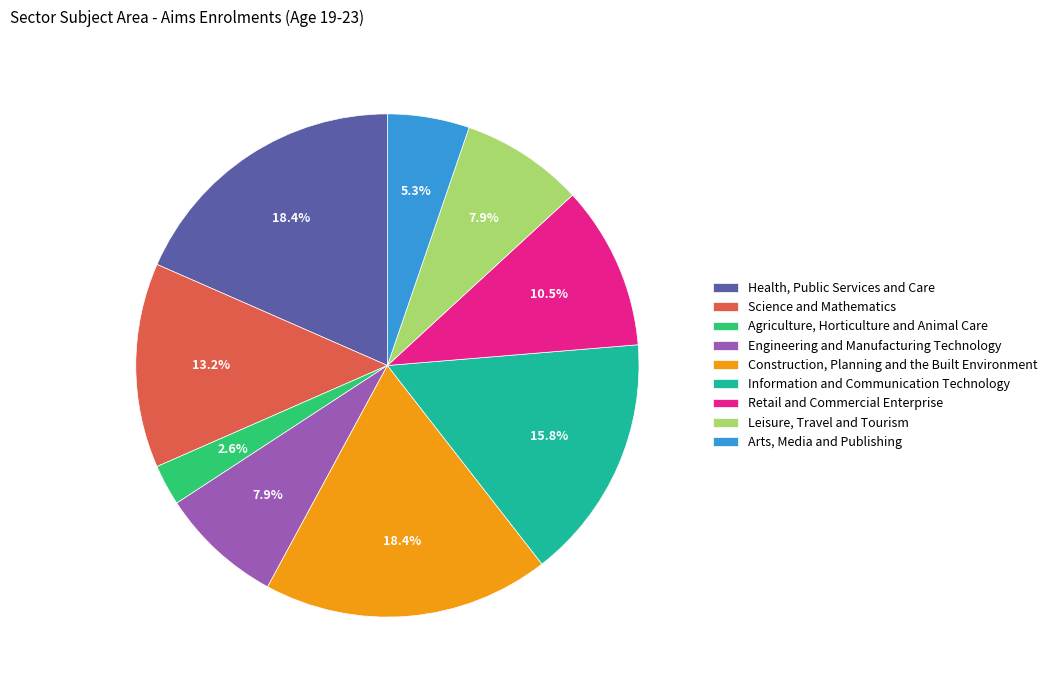

Which category has the smallest portion of the pie?

Agriculture, Horticulture and Animal Care